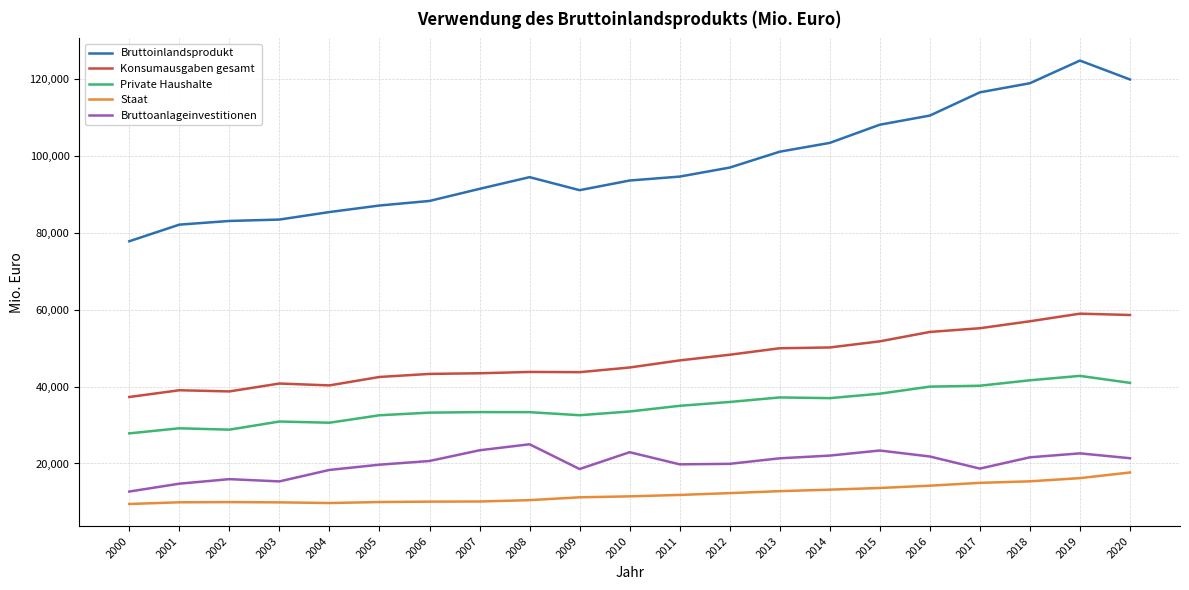

True or false: Bruttoanlageinvestitionen and Bruttoinlandsprodukt intersect in this chart.

False